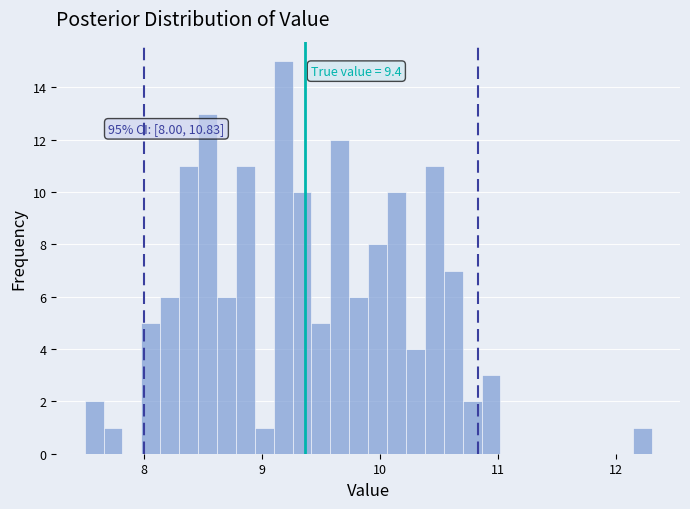

Read against the x-axis, roughly where is the centre of the tallest bar?

9.2